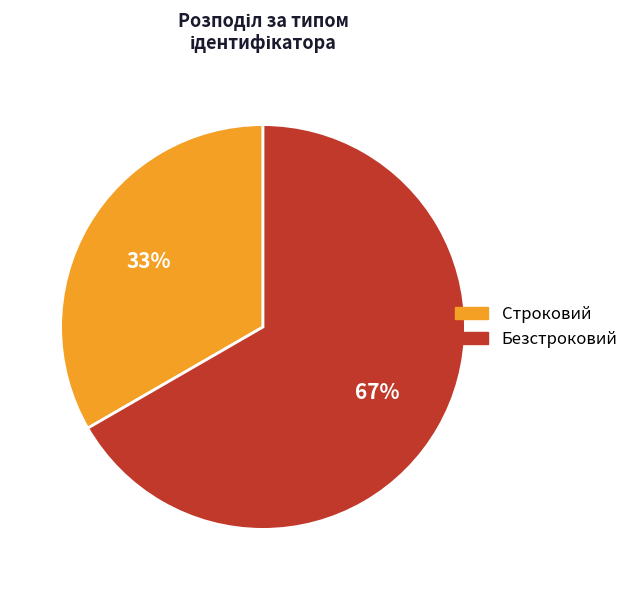

Rank the categories by value from lowest to highest.

Строковий, Безстроковий